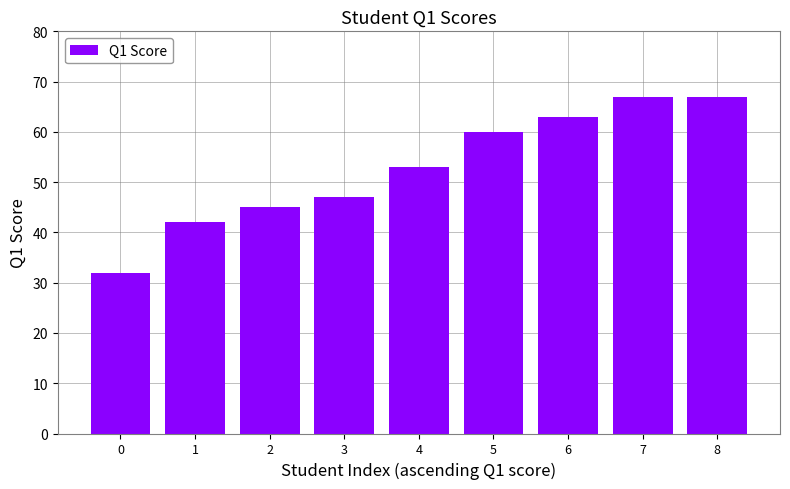

How many data points does each series have?

9